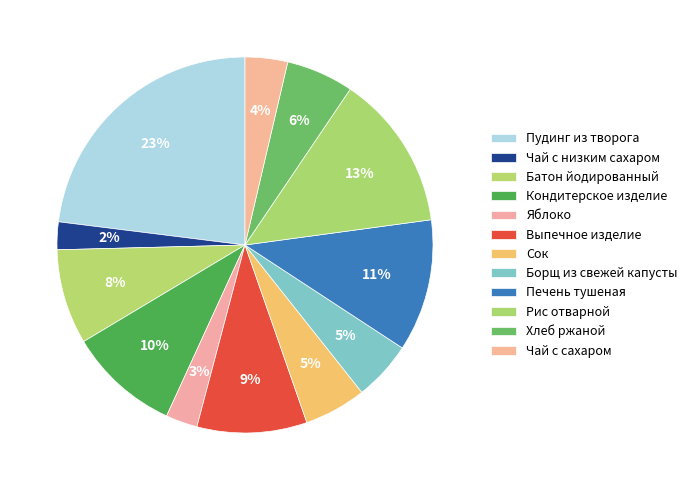

What is the largest slice in the pie chart?

Пудинг из творога